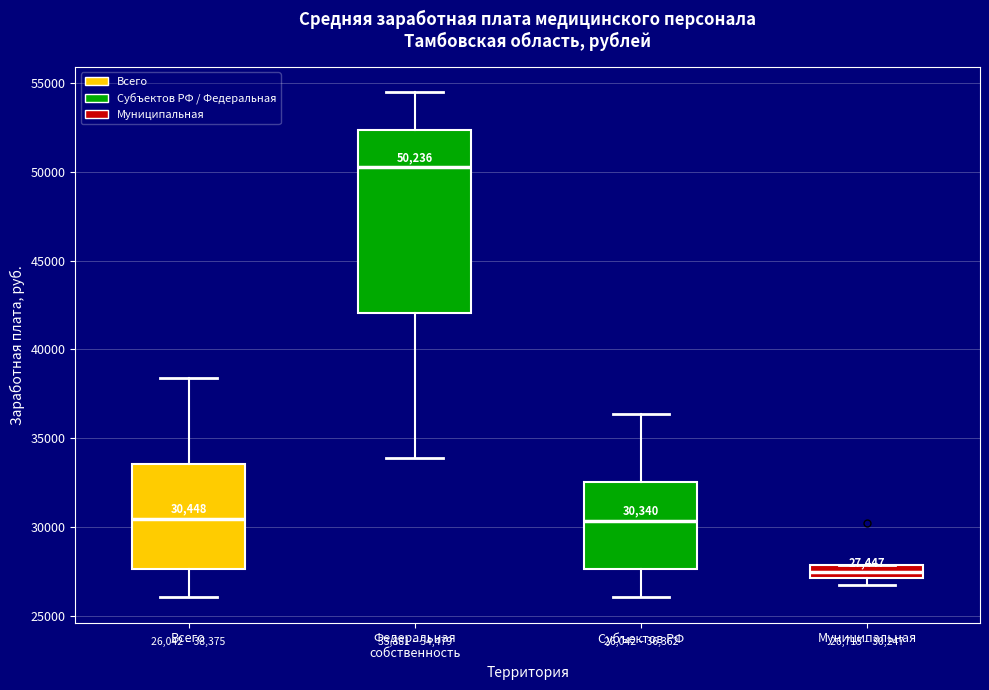

Which box's median line is the highest?

Федеральная собственность